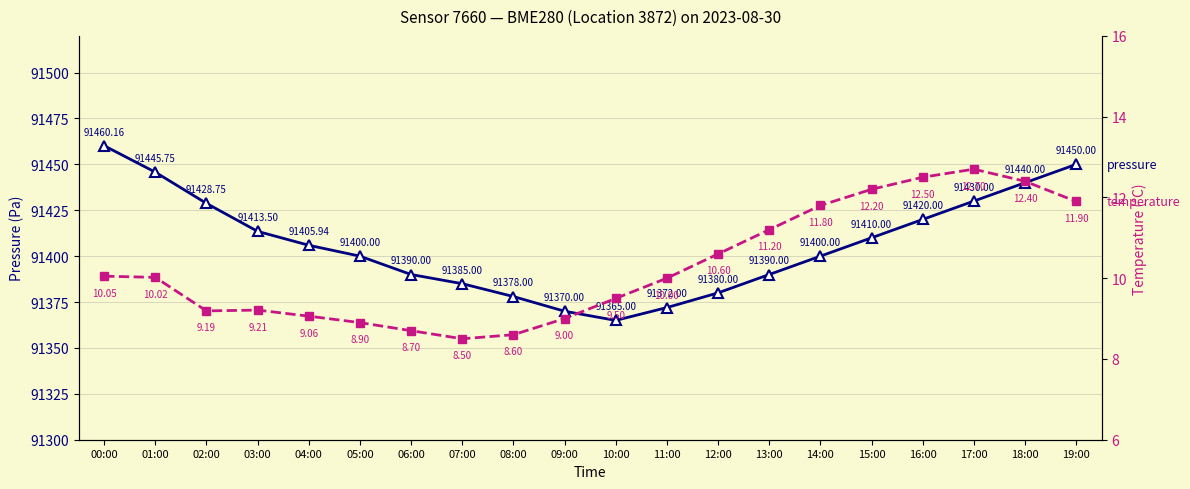

Which series has the largest total across all categories?

pressure